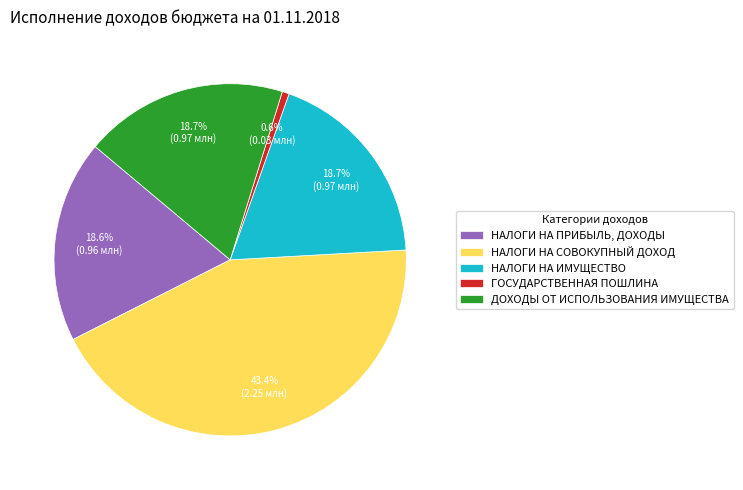

To the nearest percent, what is the combined percentage of ДОХОДЫ ОТ ИСПОЛЬЗОВАНИЯ ИМУЩЕСТВА and НАЛОГИ НА ИМУЩЕСТВО?

37%